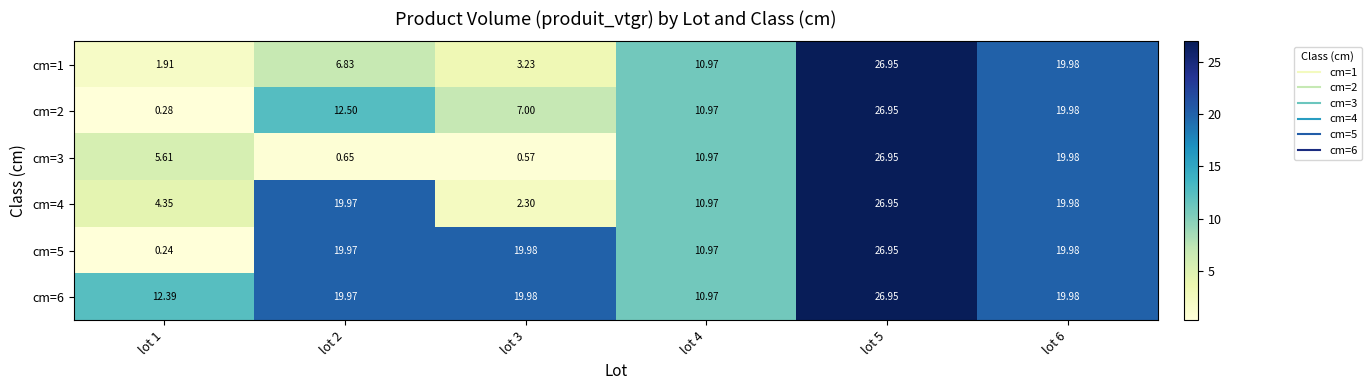

Is the value of cm=4 at lot 2 greater than the value of cm=3 at lot 2?

Yes